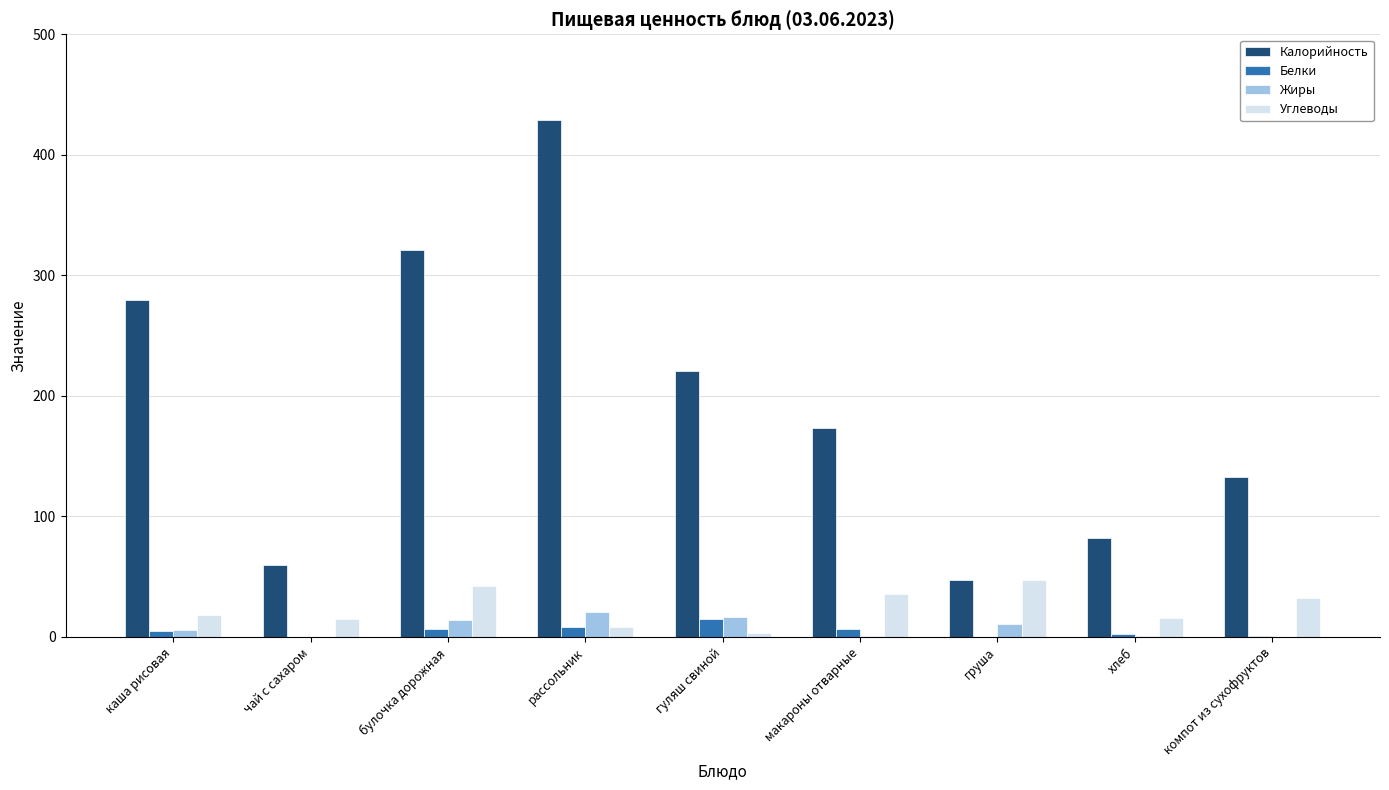

Which series has the largest total across all categories?

Калорийность